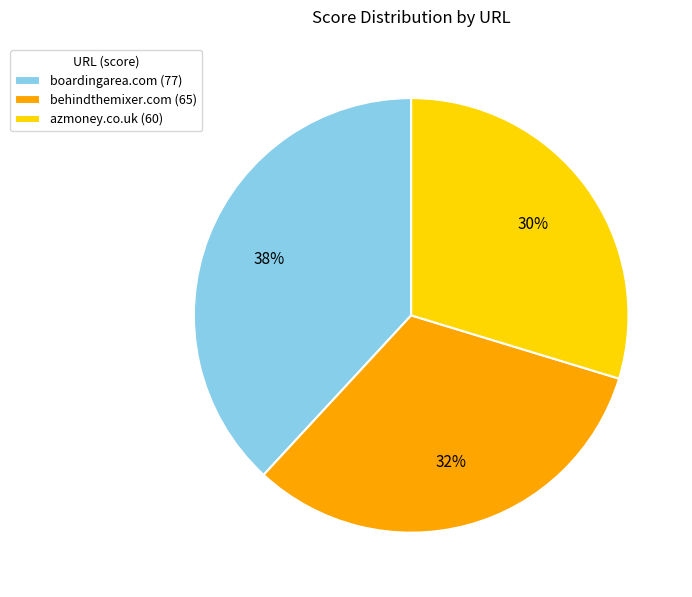

Combined, do boardingarea.com (77) and behindthemixer.com (65) account for over 50%?

Yes